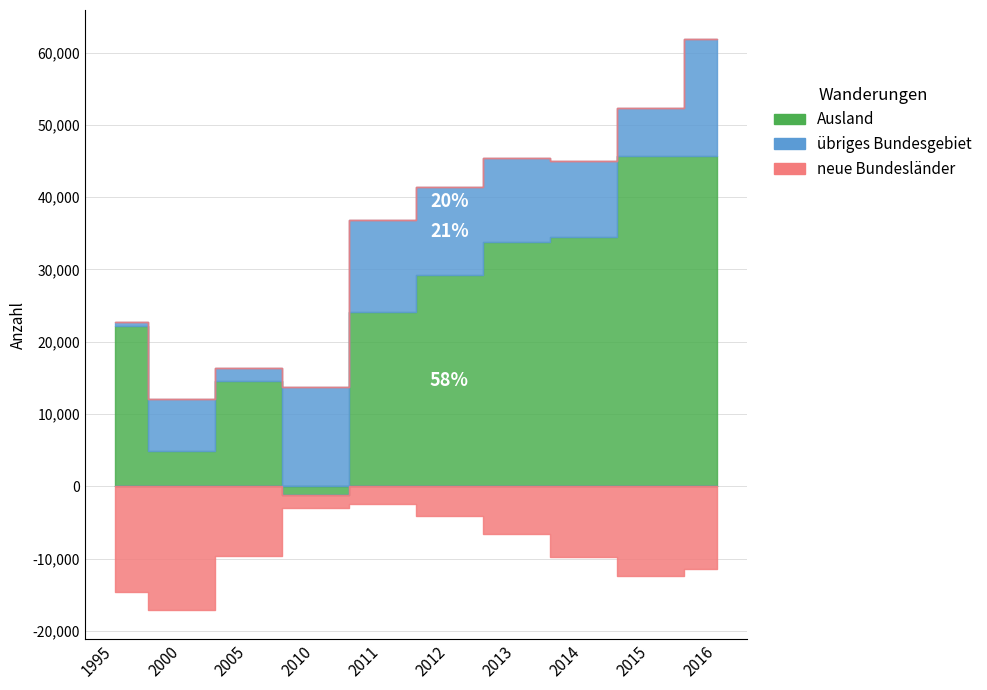

Which series ends up on top after the final intersection of übriges Bundesgebiet and Ausland?

Ausland